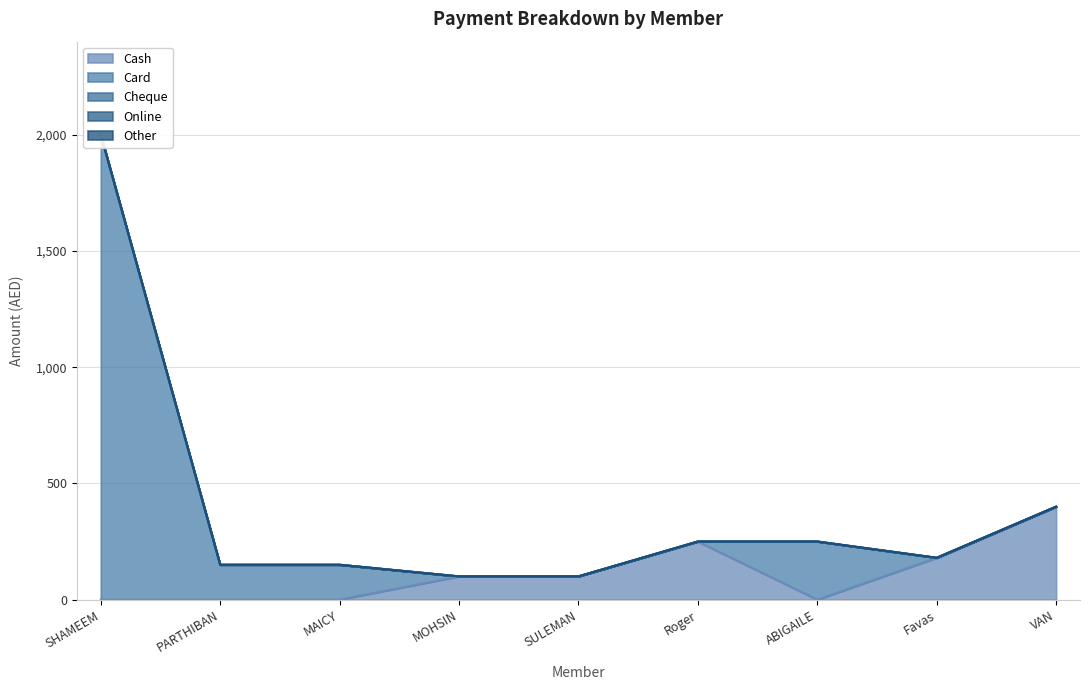

Reading left to right, list all the values displayed in this chart.

Cash: SHAMEEM HUSSAIN=0	PARTHIBAN MEGANTHAN=0	MAICY LOBRIO=0	MOHSIN RAZA=100	SULEMAN NAZIR=100	Roger Rodriguez=250	ABIGAILE RODRIGUEZ=0	Favas Kvp=180	VAN MAVIC=400
Card: SHAMEEM HUSSAIN=2000	PARTHIBAN MEGANTHAN=150	MAICY LOBRIO=150	MOHSIN RAZA=0	SULEMAN NAZIR=0	Roger Rodriguez=0	ABIGAILE RODRIGUEZ=250	Favas Kvp=0	VAN MAVIC=0
Cheque: SHAMEEM HUSSAIN=0	PARTHIBAN MEGANTHAN=0	MAICY LOBRIO=0	MOHSIN RAZA=0	SULEMAN NAZIR=0	Roger Rodriguez=0	ABIGAILE RODRIGUEZ=0	Favas Kvp=0	VAN MAVIC=0
Online: SHAMEEM HUSSAIN=0	PARTHIBAN MEGANTHAN=0	MAICY LOBRIO=0	MOHSIN RAZA=0	SULEMAN NAZIR=0	Roger Rodriguez=0	ABIGAILE RODRIGUEZ=0	Favas Kvp=0	VAN MAVIC=0
Other: SHAMEEM HUSSAIN=0	PARTHIBAN MEGANTHAN=0	MAICY LOBRIO=0	MOHSIN RAZA=0	SULEMAN NAZIR=0	Roger Rodriguez=0	ABIGAILE RODRIGUEZ=0	Favas Kvp=0	VAN MAVIC=0